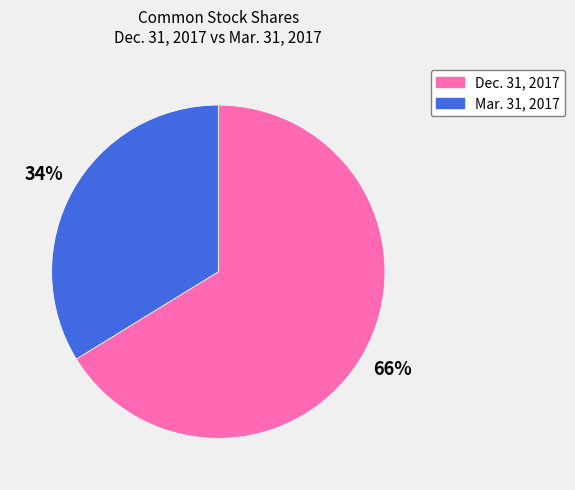

To the nearest percent, what is the average slice percentage?

50%